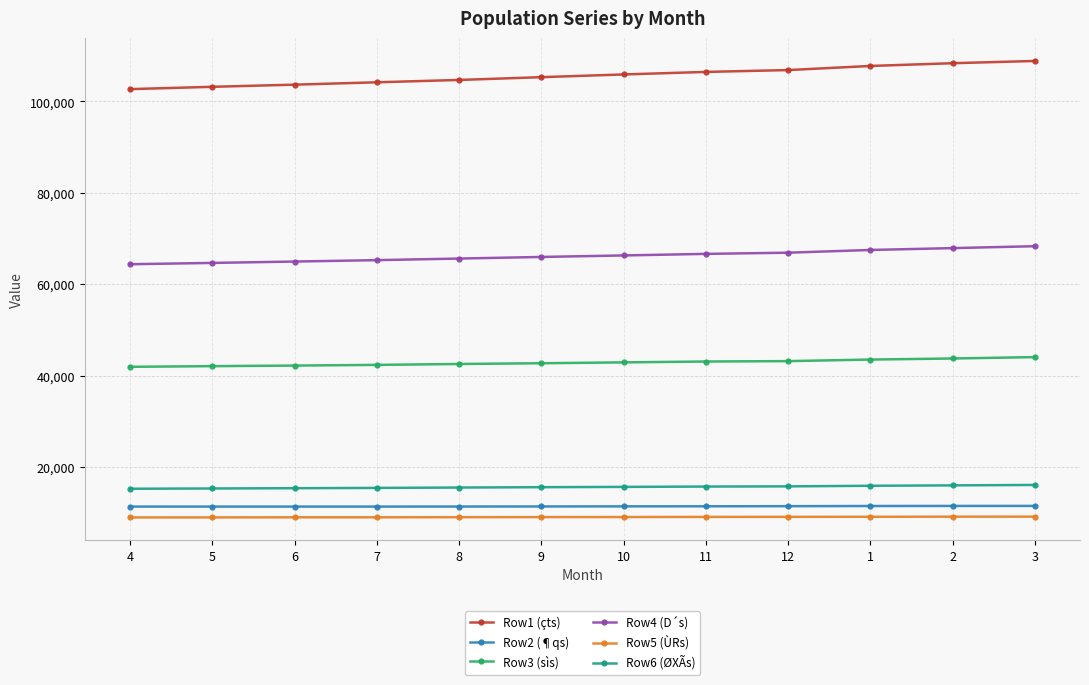

What is the value of the Row6 (ØXÃs) point at the 10th from the left?

15859